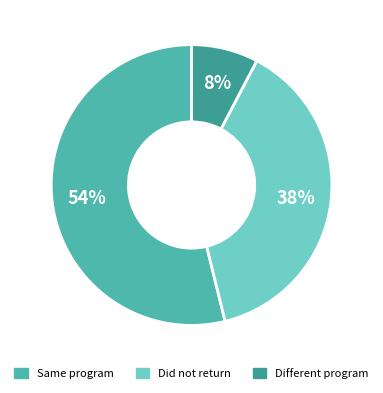

Which category has the smallest portion of the pie?

Different program